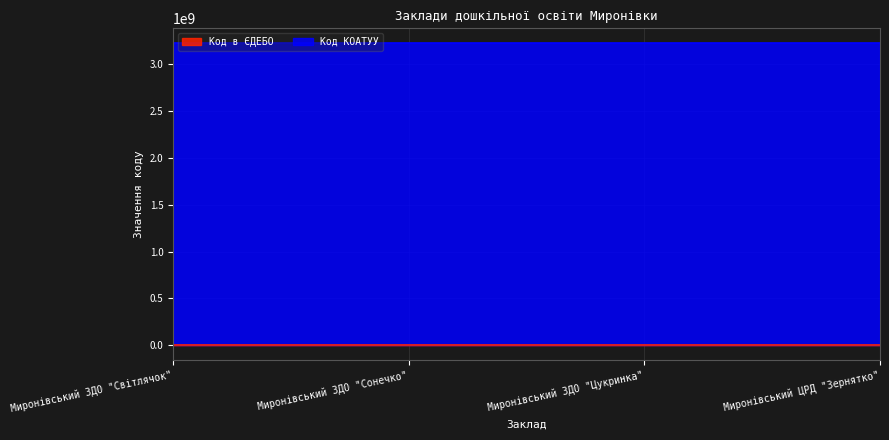

Count the number of categories in the chart.

4